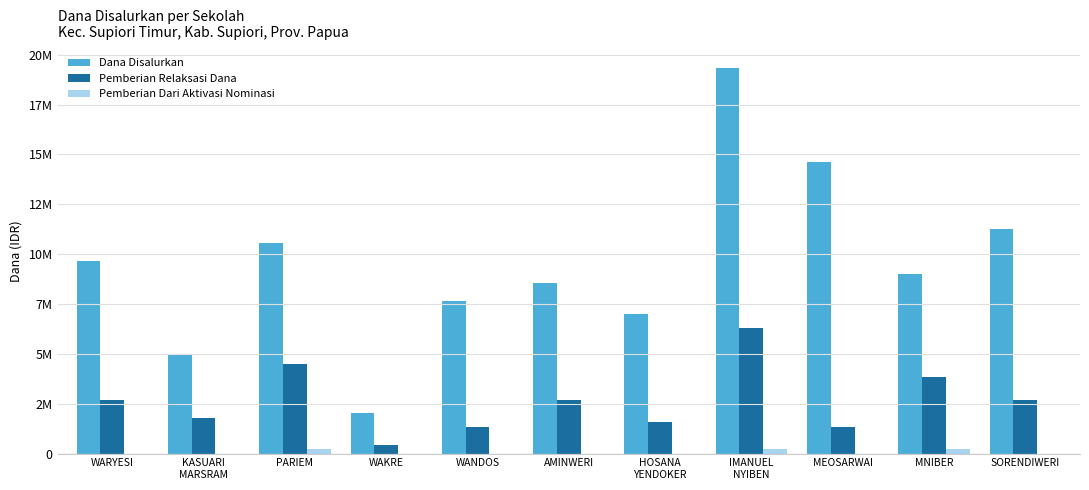

The Dana Disalurkan series shows 4950000 at KASUARI
MARSRAM. True or false?

True